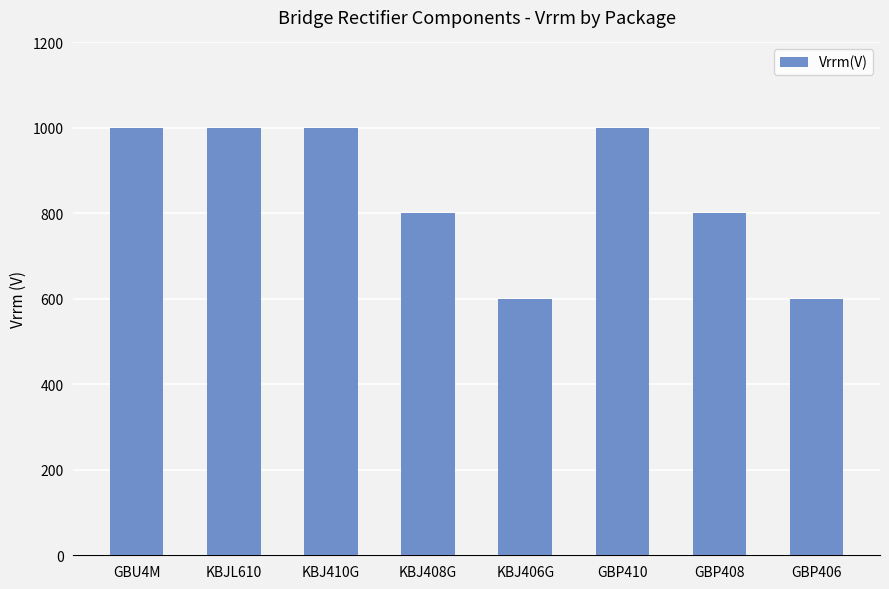

Reading right to left, what are all the values shown in this chart?

600	800	1000	600	800	1000	1000	1000